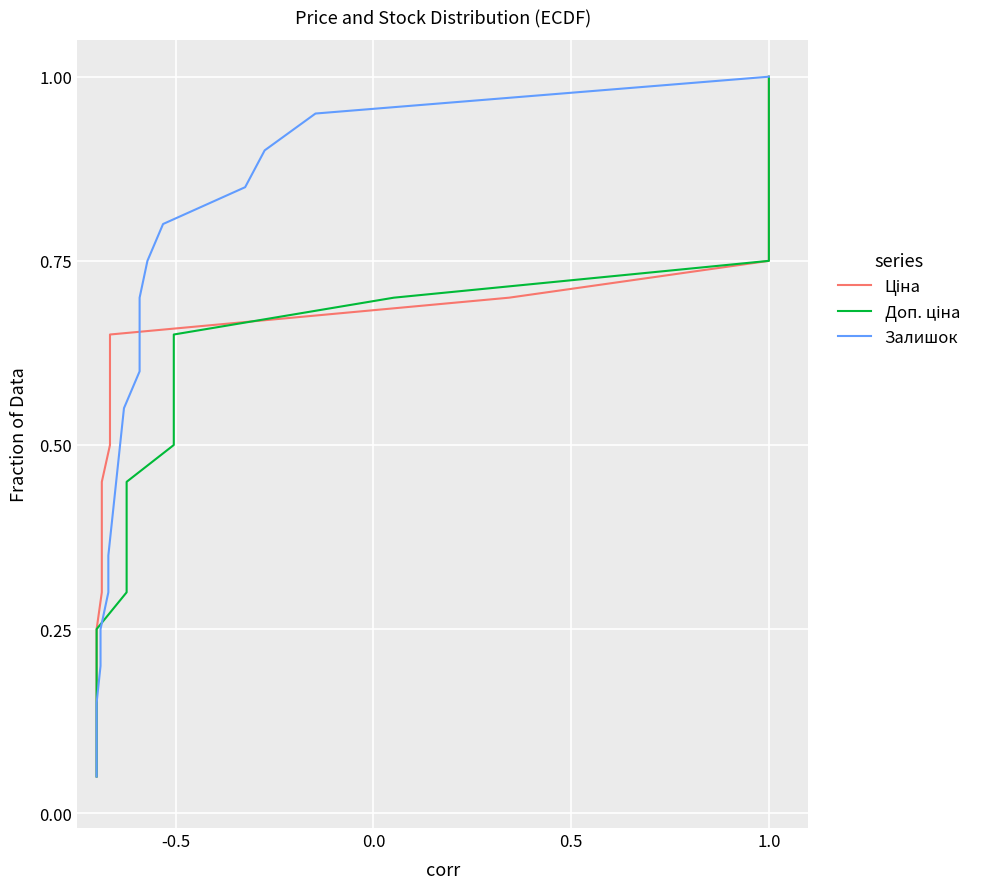

Does the chart display data point markers on the line(s)?

No